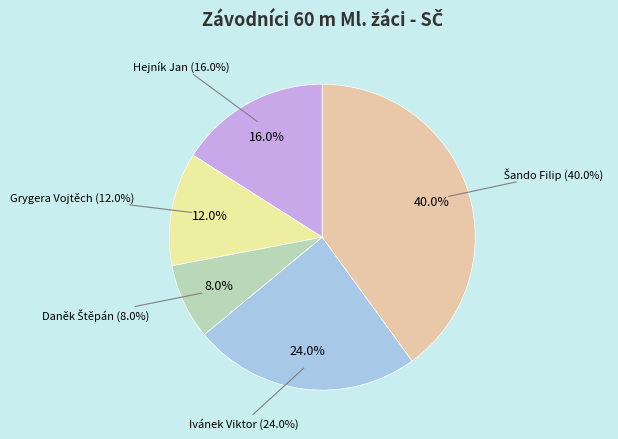

How many slices are in this pie chart?

5